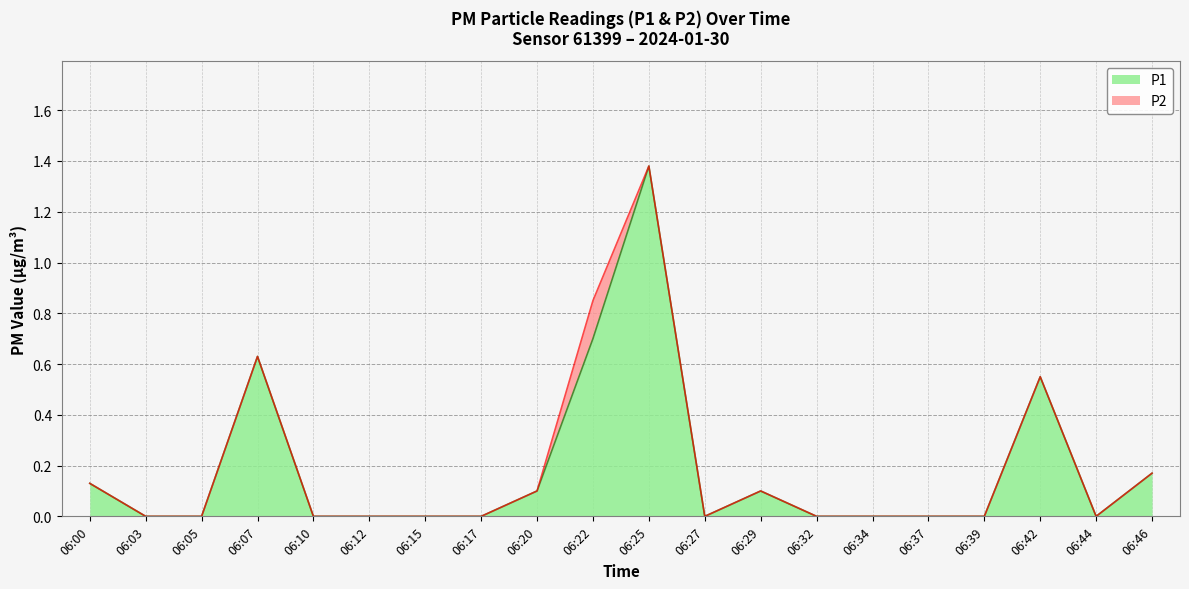

In P2, how many points are lower than both neighbors (excluding endpoints)?

2